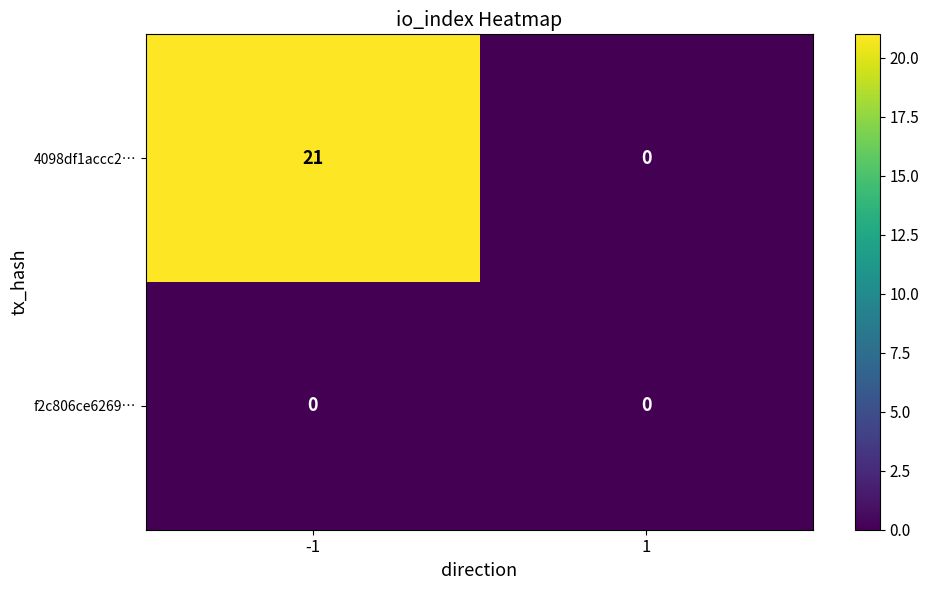

Between -1 and 1, which series saw the biggest shift?

4098df1accc2…